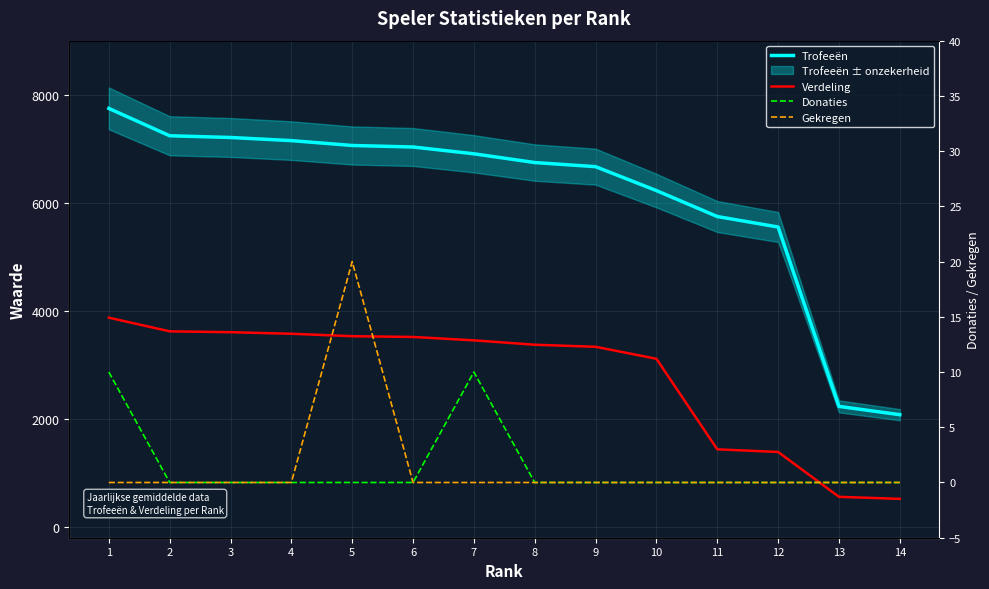

Which series has the largest total across all categories?

Trofeeën